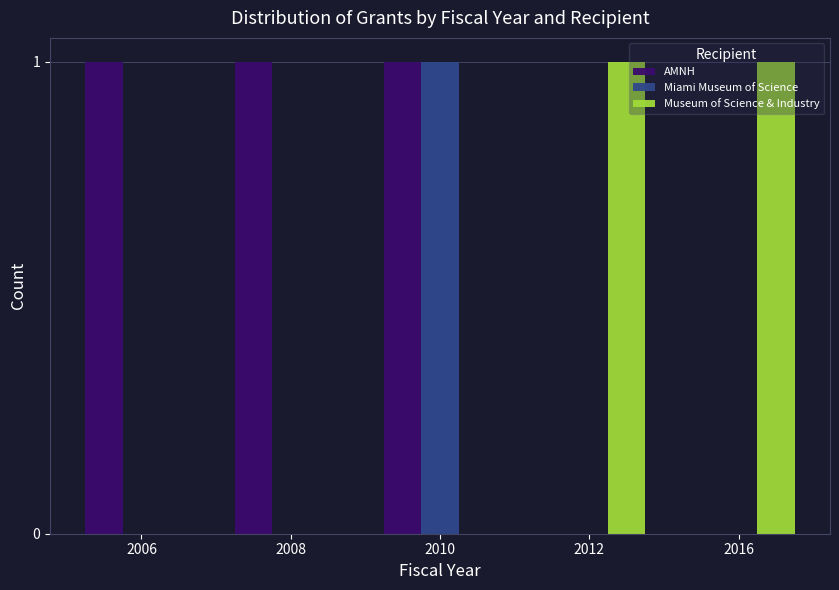

Are the bars grouped side by side (vs. stacked)?

Yes